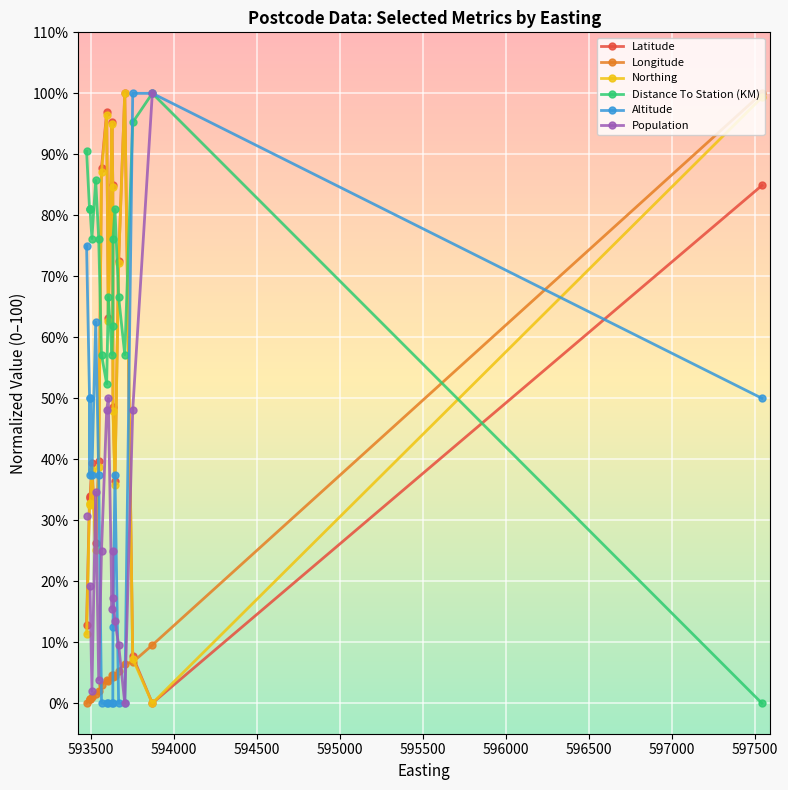

List the series in order of their peak value, highest first.

Latitude, Longitude, Northing, Distance To Station (KM), Altitude, Population